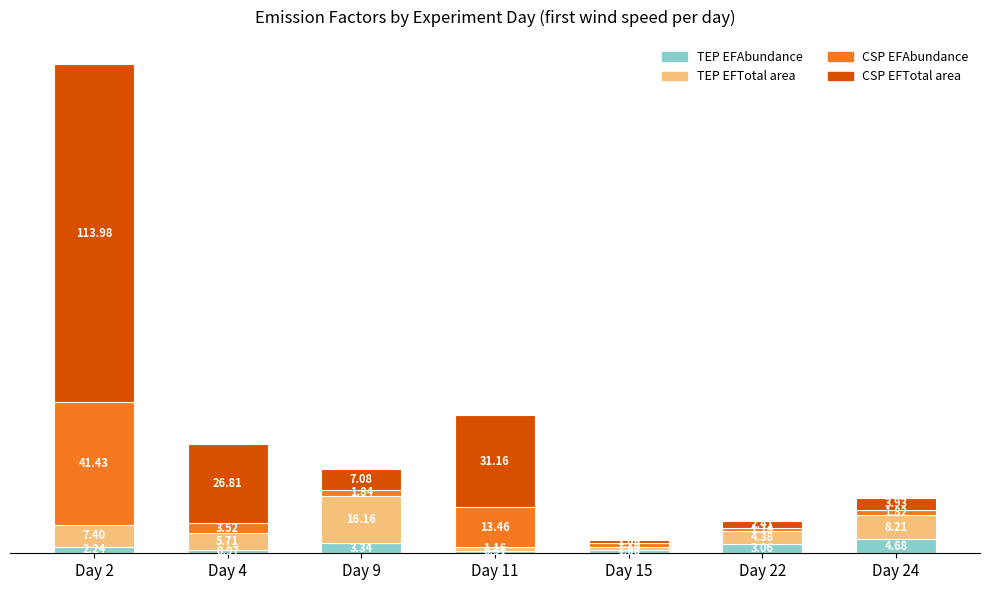

What is the average value of the TEP EFAbundance series?

2.3